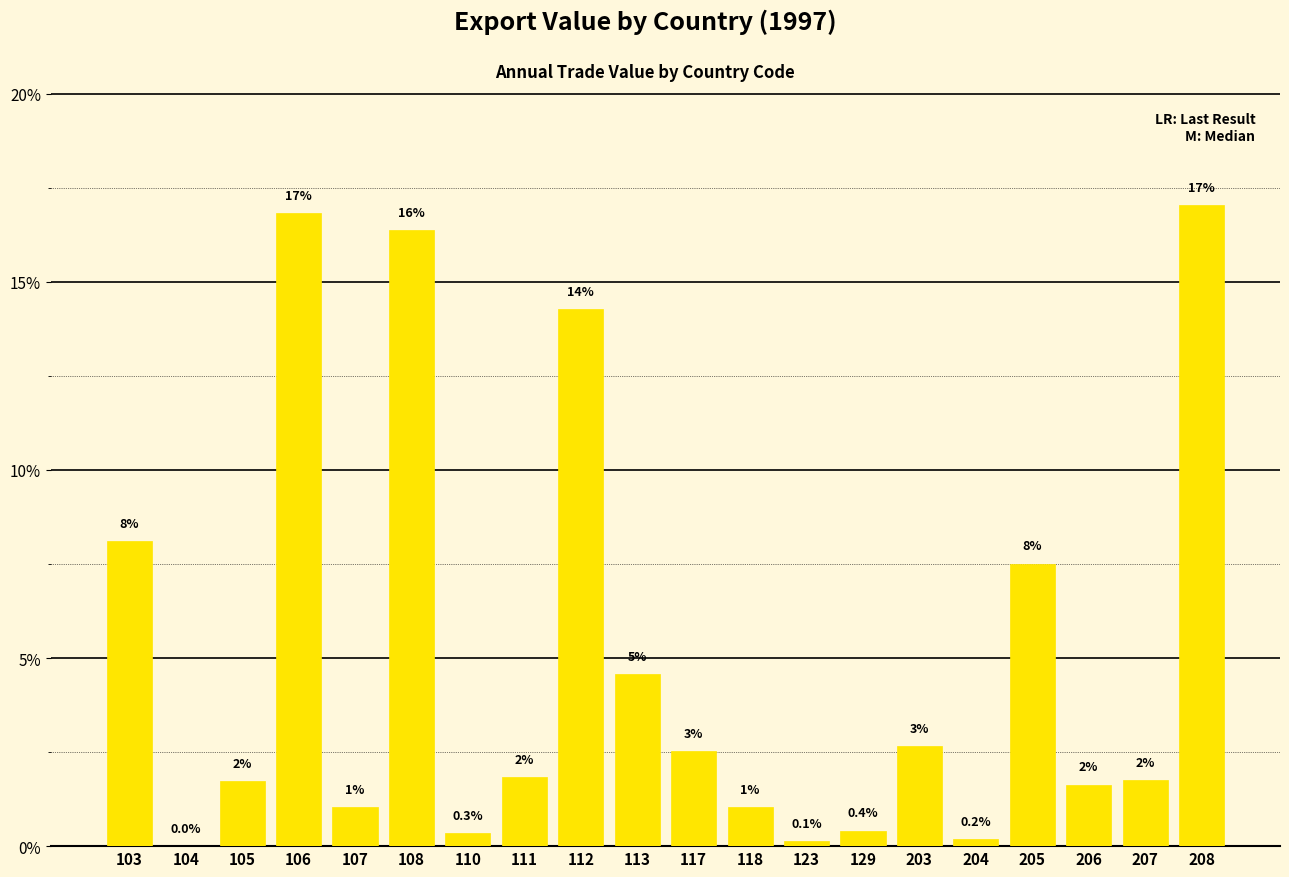

What is the difference between the values at 117 and 204?

2.3